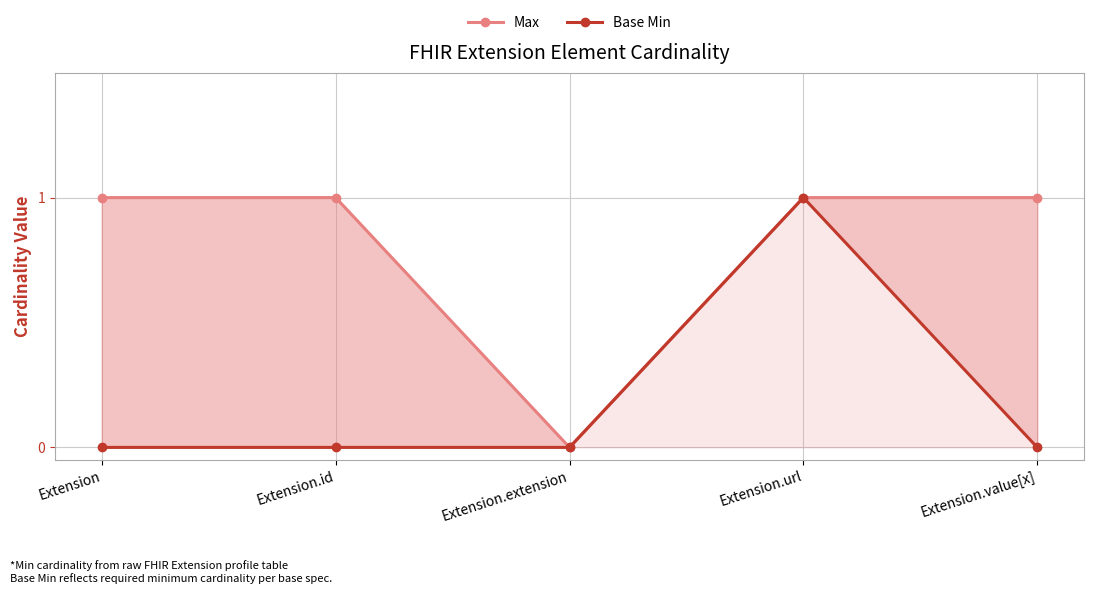

What is the difference between the Base Min values at Extension.value[x] and Extension.url?

1